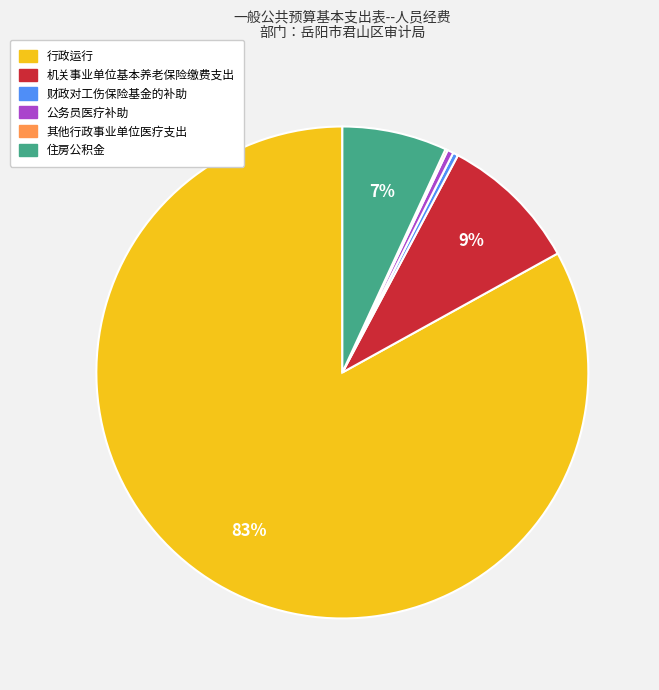

Which slice is the largest?

行政运行